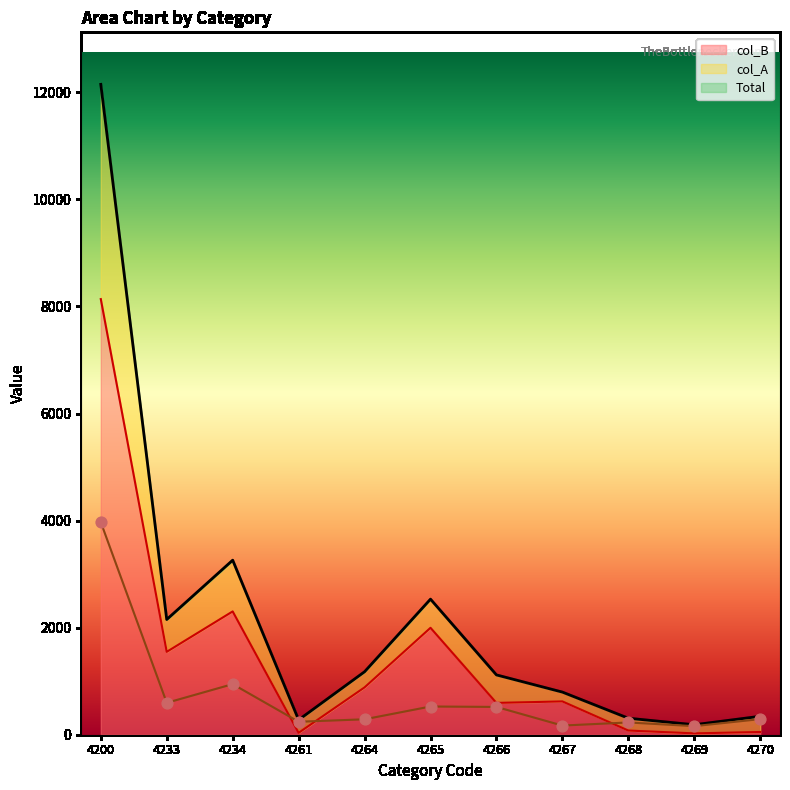

At how many categories does at least one series exceed 5994?

1